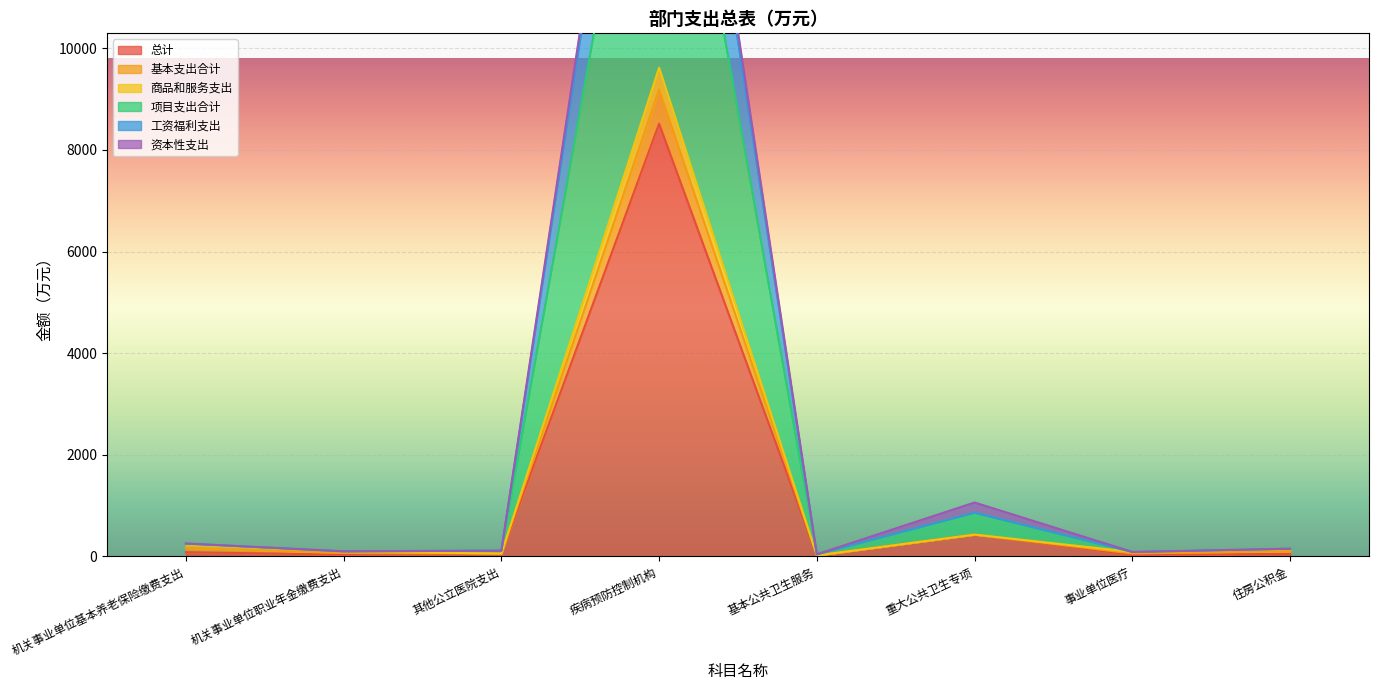

How many interior local peaks does the 基本支出合计 series have?

2